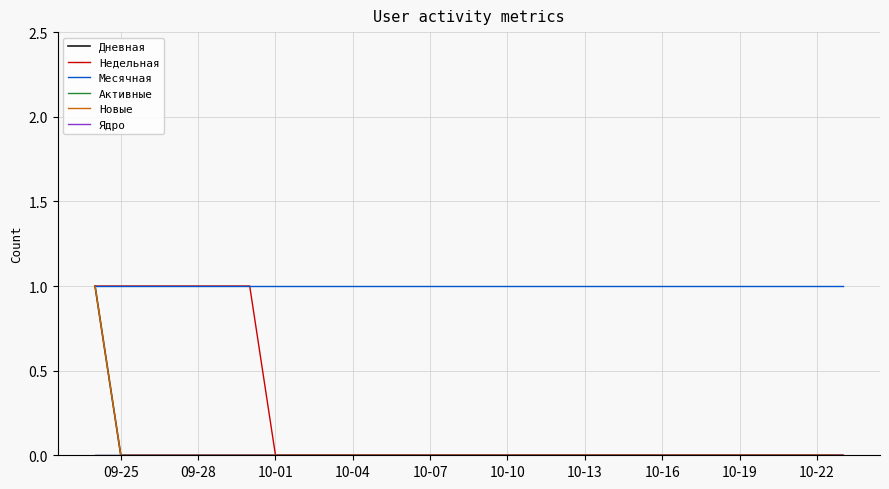

At which label is Ядро closest to 0?

09-25